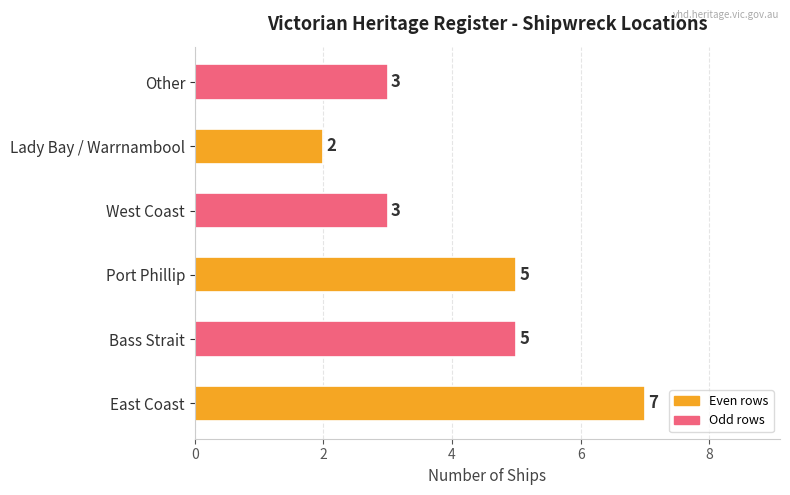

Approximately how many times larger is the value at West Coast compared to East Coast?

0.4